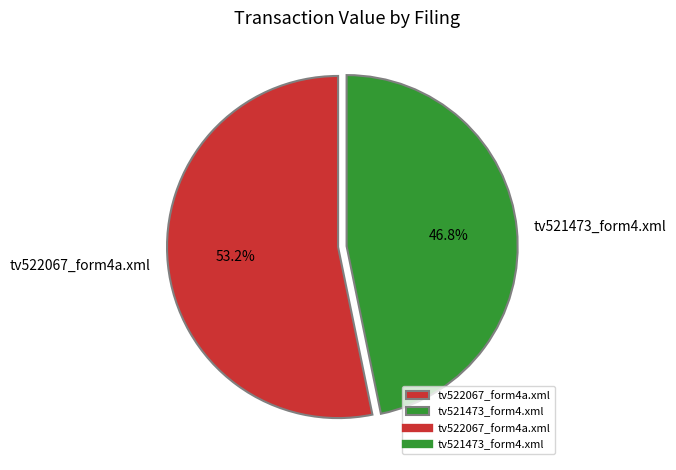

How many slices are in this pie chart?

2